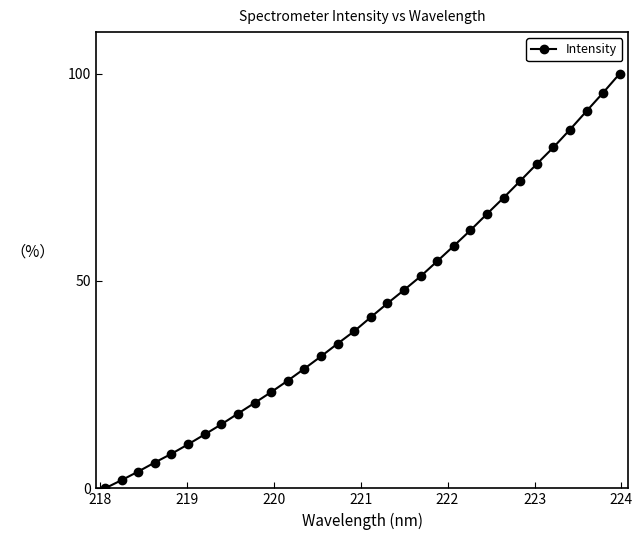

How many data points does each series have?

32